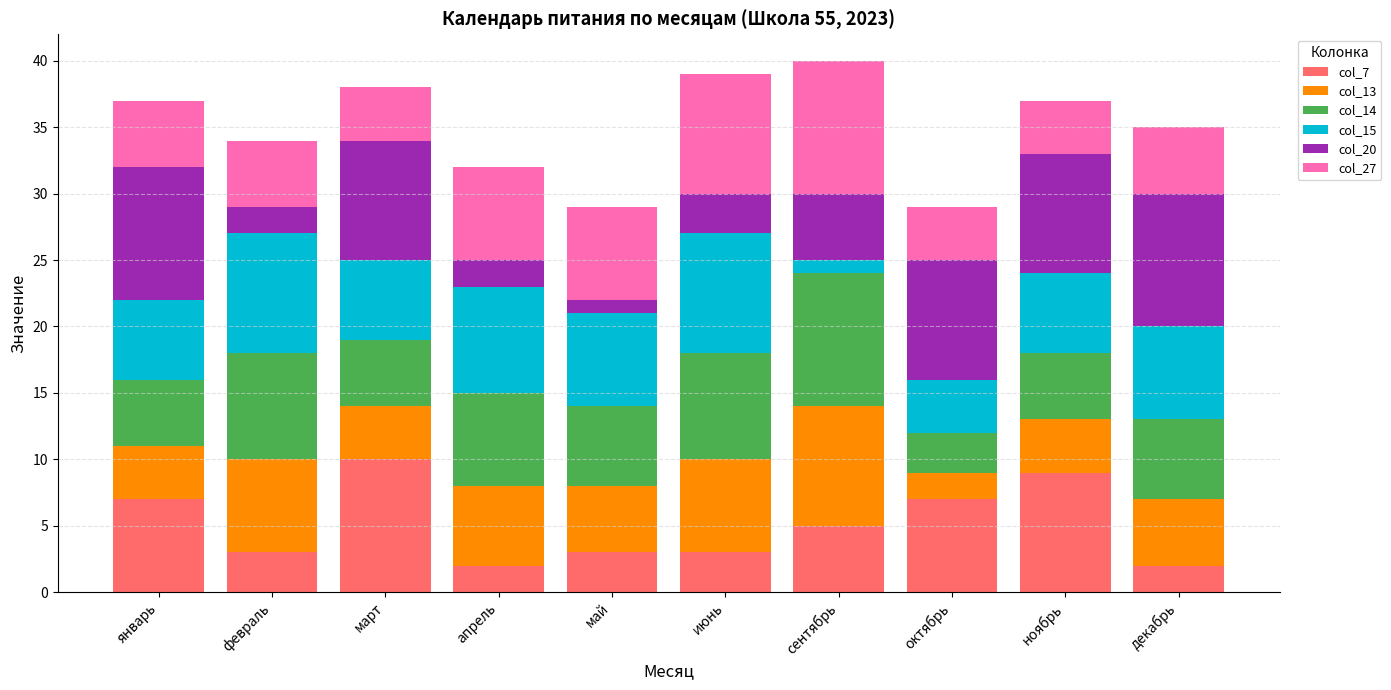

At which label does col_7 reach its peak?

март